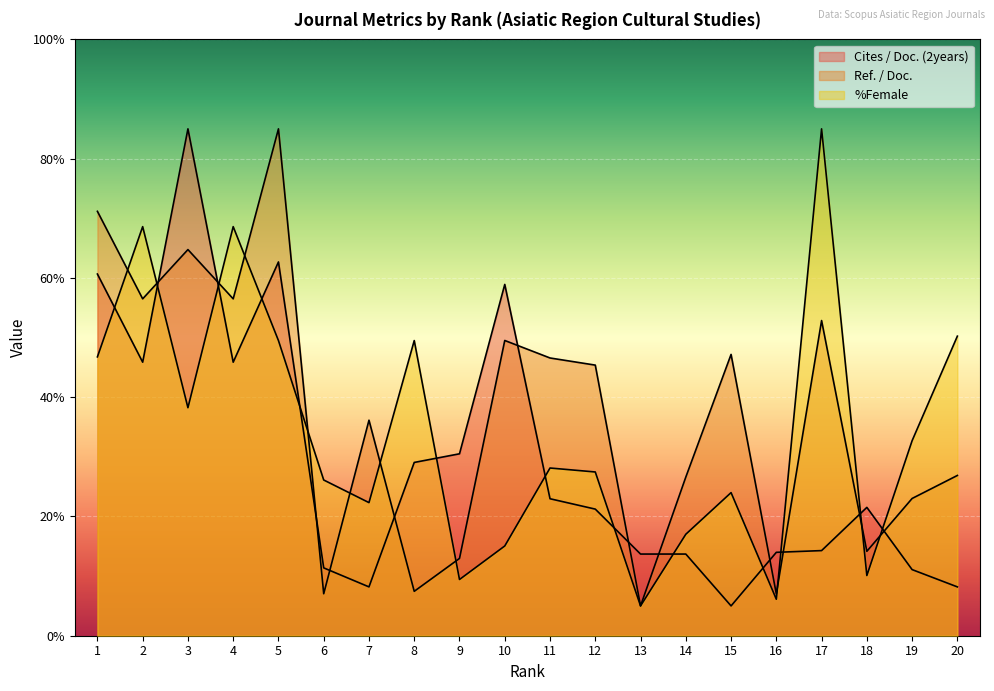

What is the approximate value of Ref. / Doc. at 4?

56.5